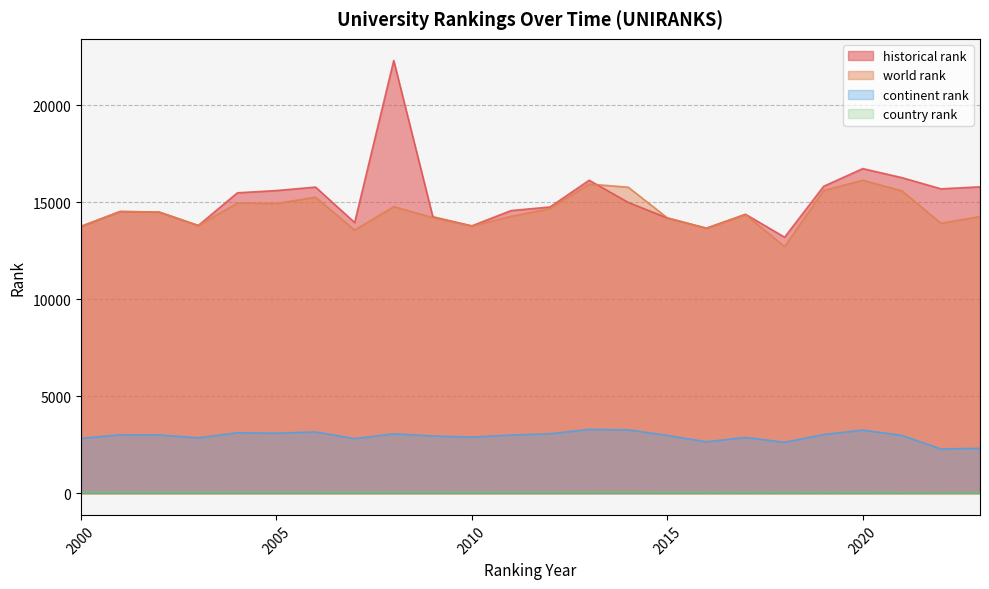

Which category has the highest value in the historical rank series?

2008